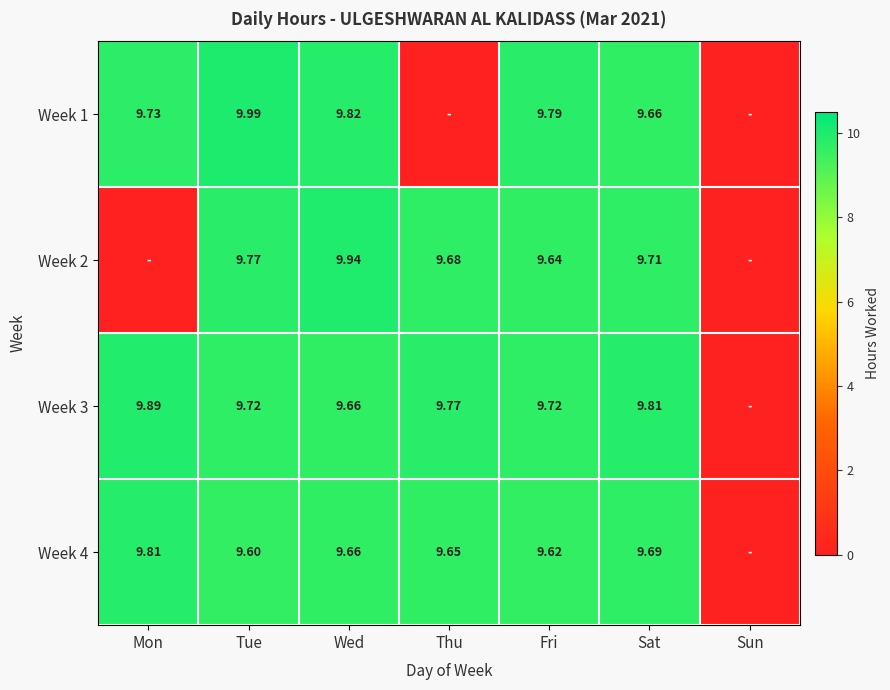

What is the difference between the maximum and second lowest values in the Week 4 series?

0.2